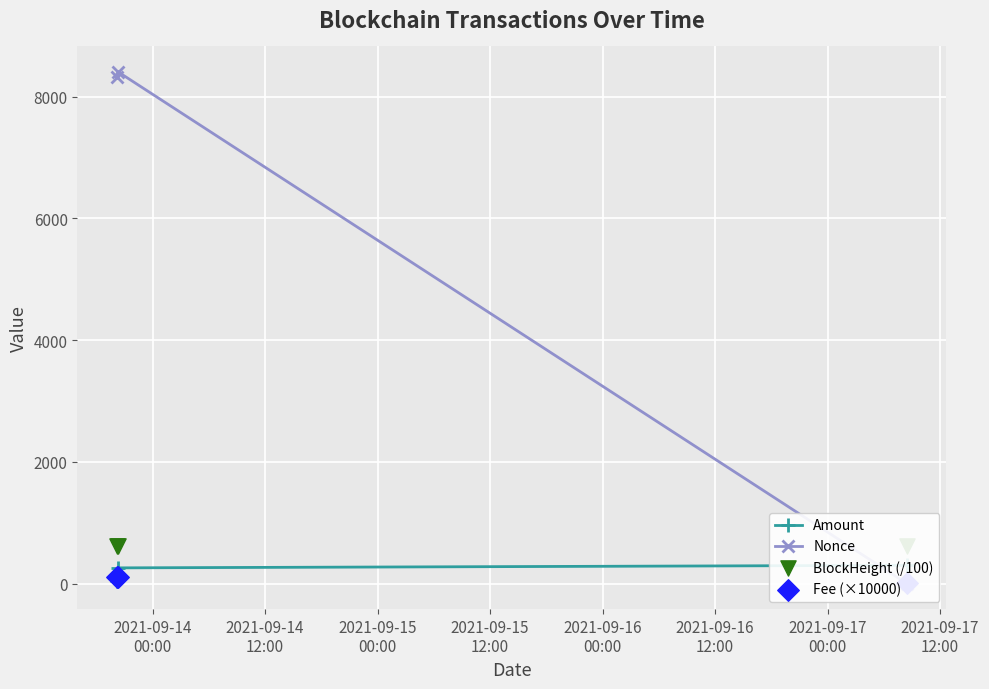

What is the total value across all series at 2021-09-14
12:00?

9374.8